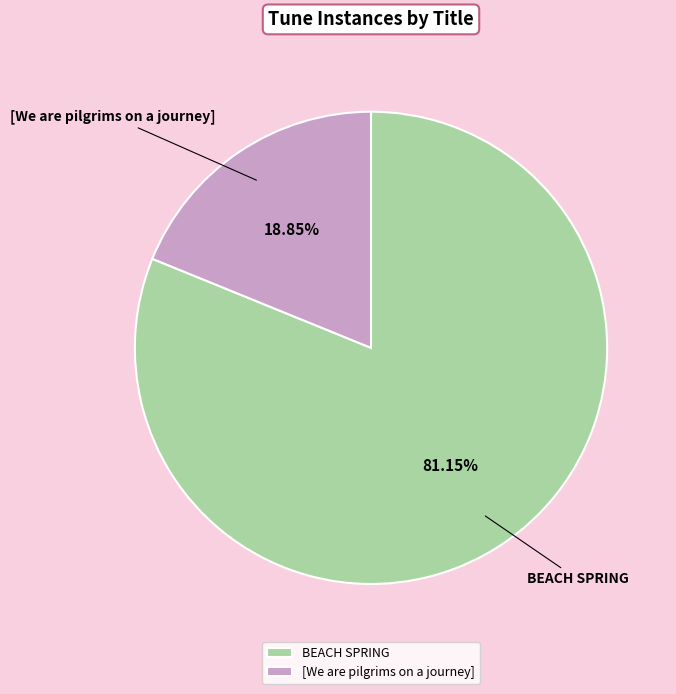

What is the ratio of the value at [We are pilgrims on a journey] to the value at BEACH SPRING?

0.2